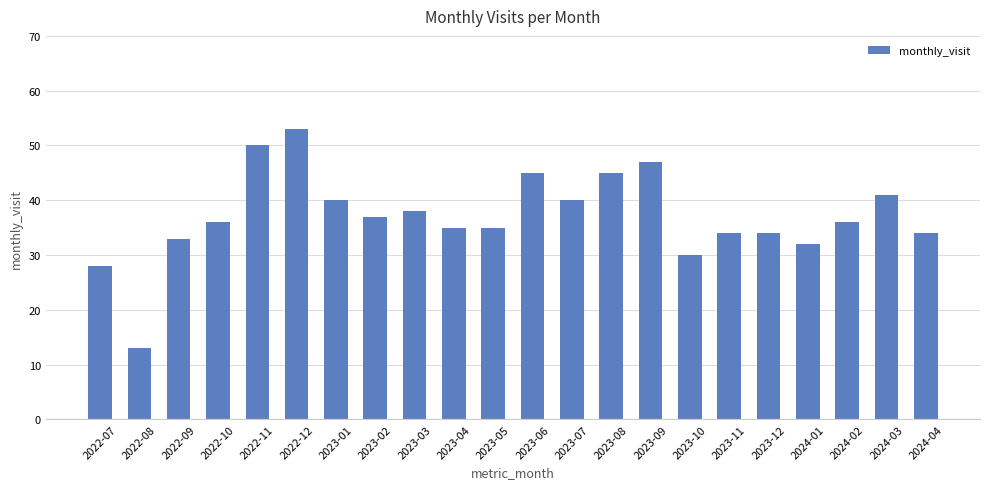

What is the sum of all values?

816